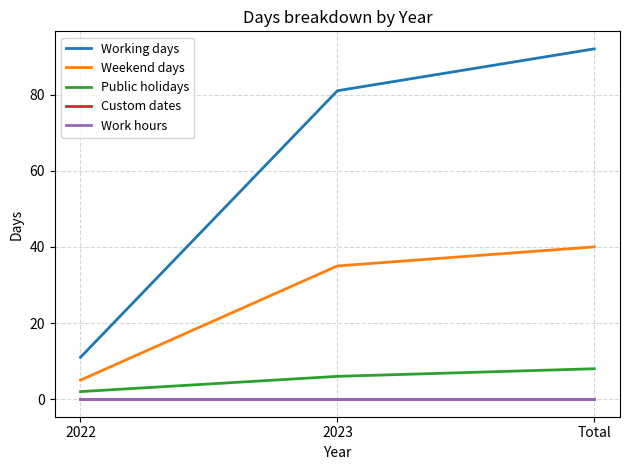

Reading left to right, list all the values displayed in this chart.

Working days: 11	81	92
Weekend days: 5	35	40
Public holidays: 2	6	8
Custom dates: 0	0	0
Work hours: 0	0	0